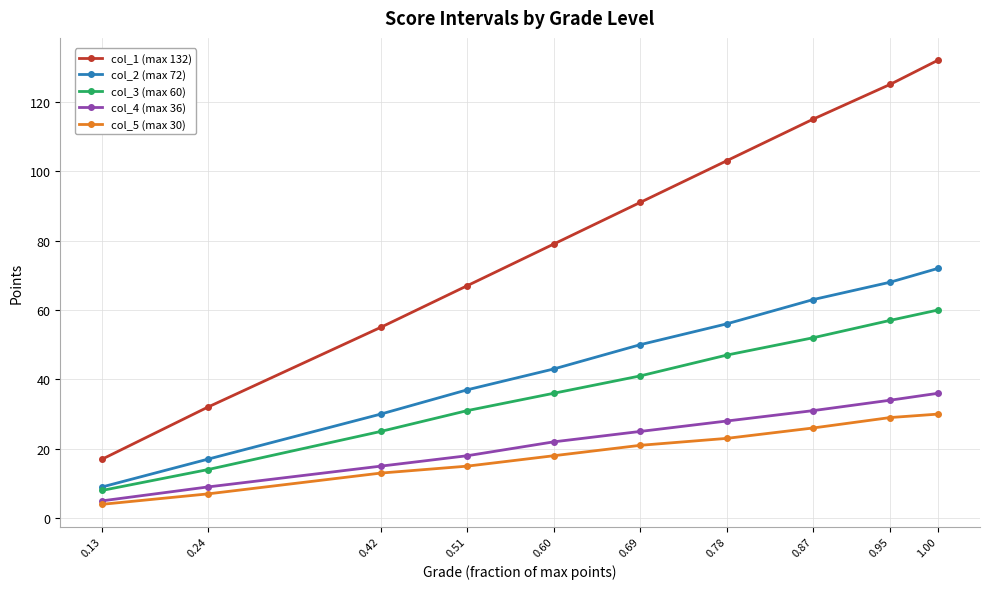

Which category has the lowest value in the col_1 (max 132) series?

0.13